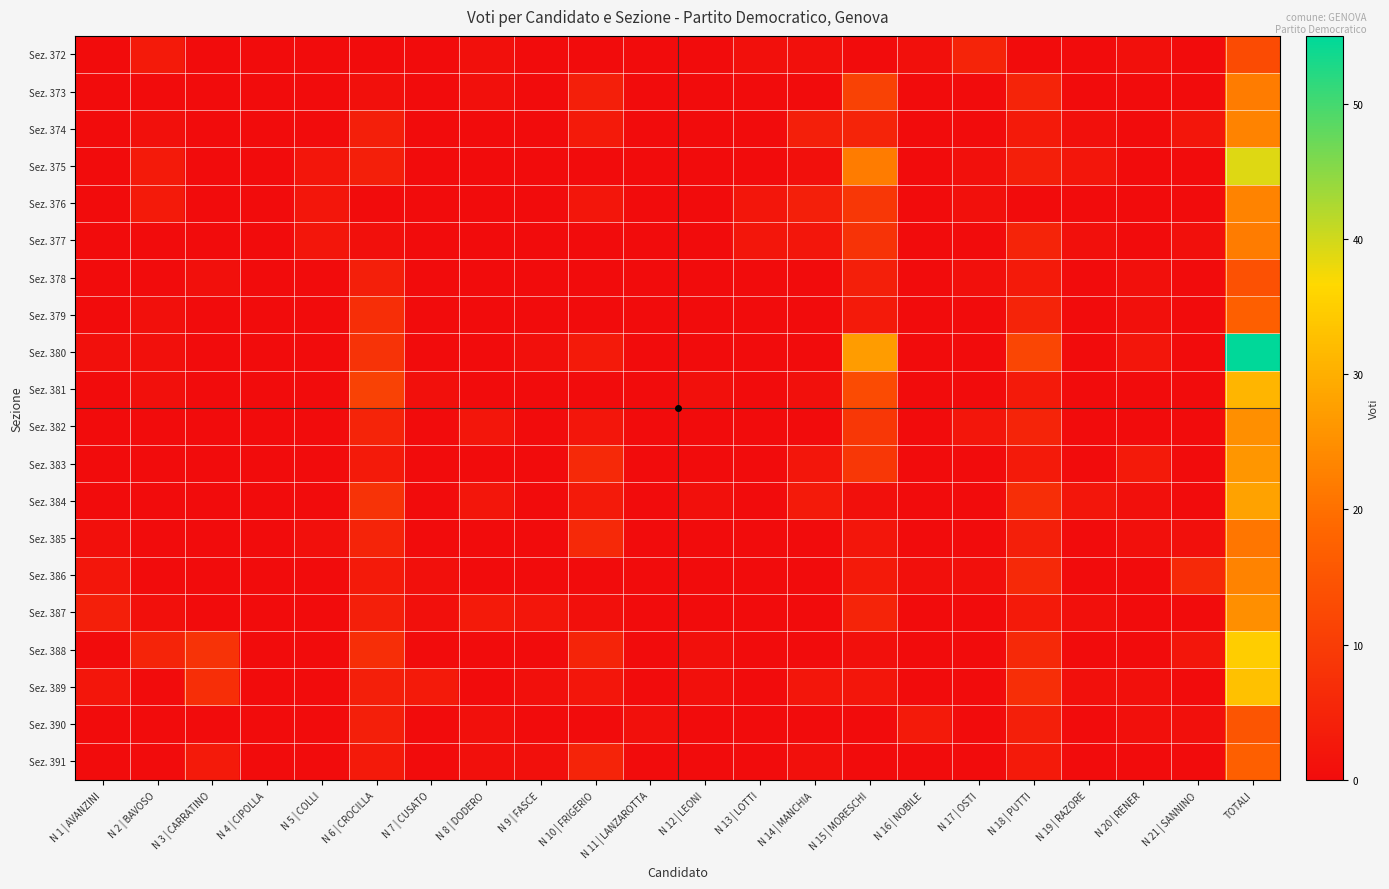

Which series has the largest range (max minus min)?

Sez. 380